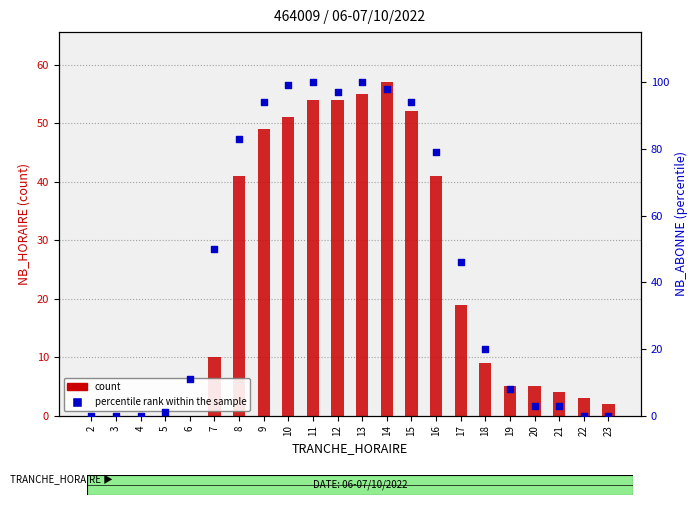

What are all the series names shown in the legend?

count, percentile rank within the sample